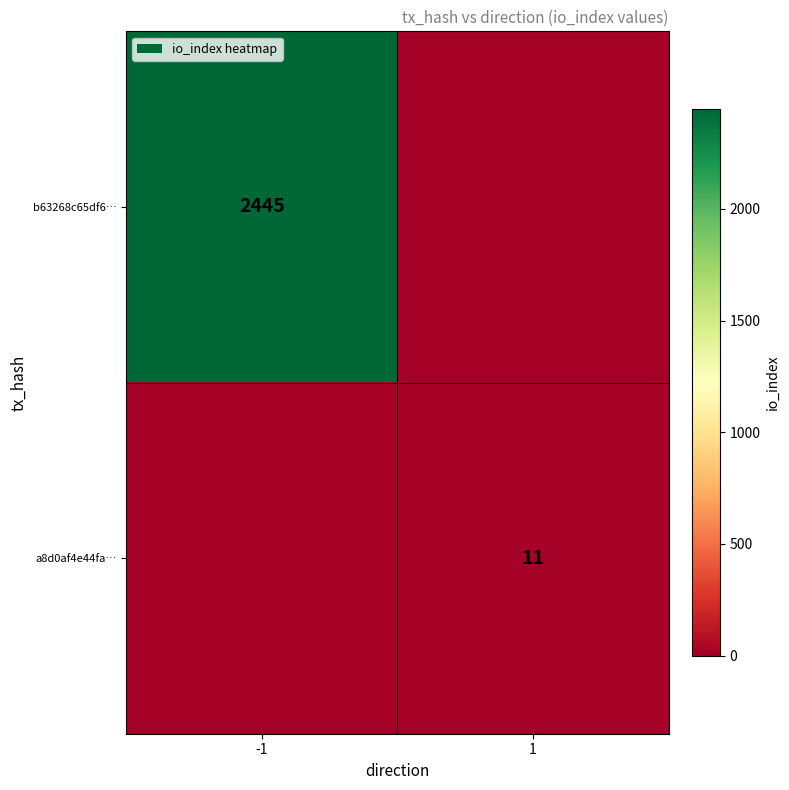

The b63268c65df6… series shows 658 at -1. True or false?

False